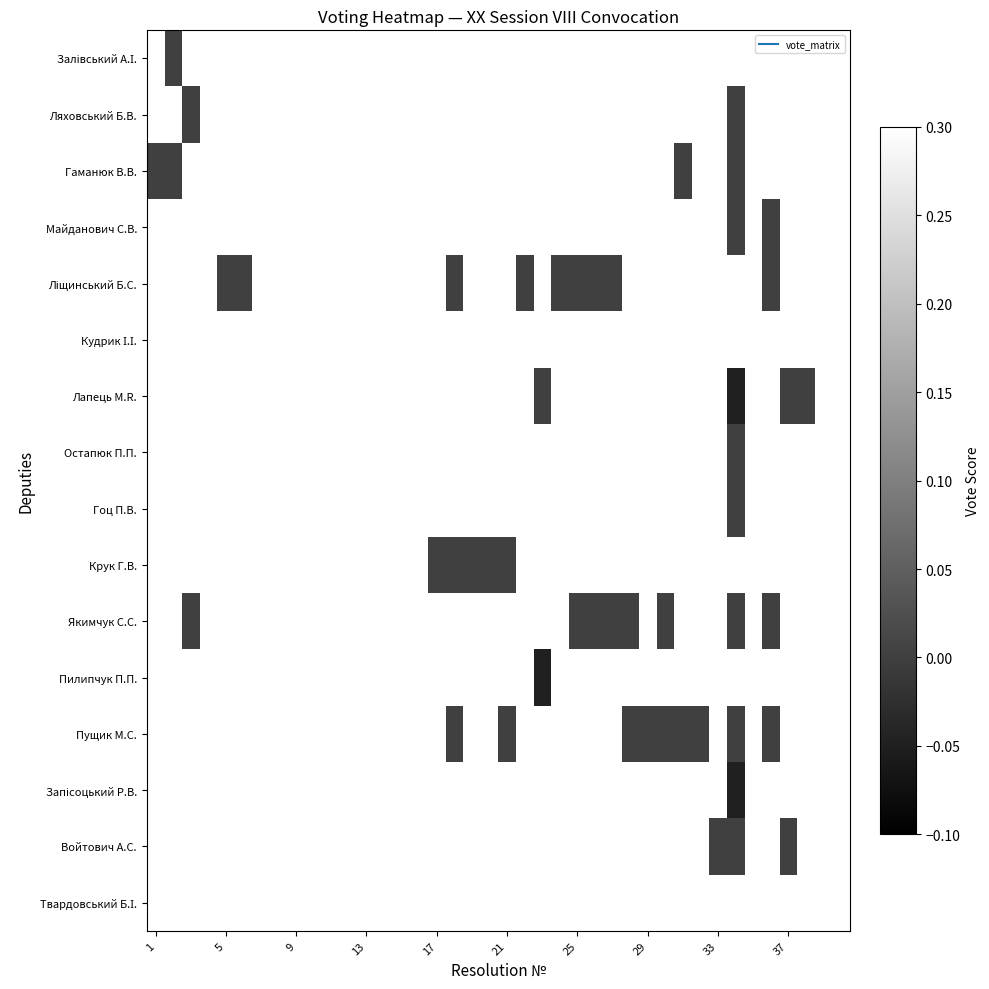

Rank the series by their maximum value, from highest to lowest.

Залівський А.І., Ляховський Б.В., Гаманюк В.В., Майданович С.В., Ліщинський Б.С., Кудрик І.І., Лапець М.R., Остапюк П.П., Гоц П.В., Крук Г.В., Якимчук С.С., Пилипчук П.П., Пущик М.С., Запісоцький Р.В., Войтович А.С., Твардовський Б.І.